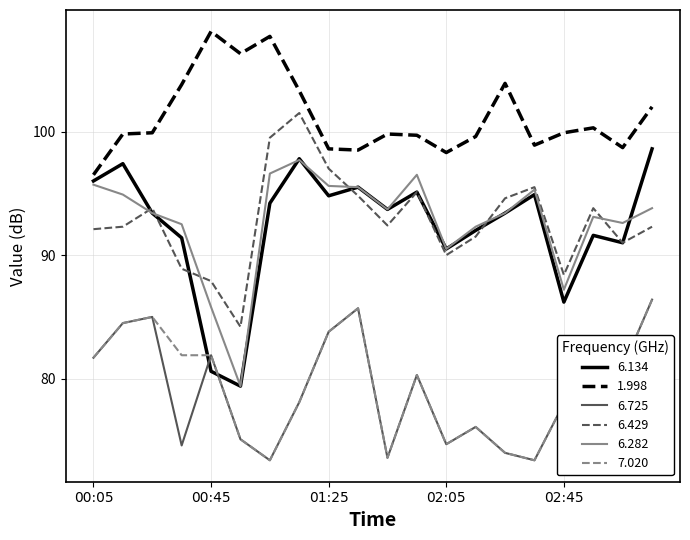

Which series has the largest total across all categories?

1.998